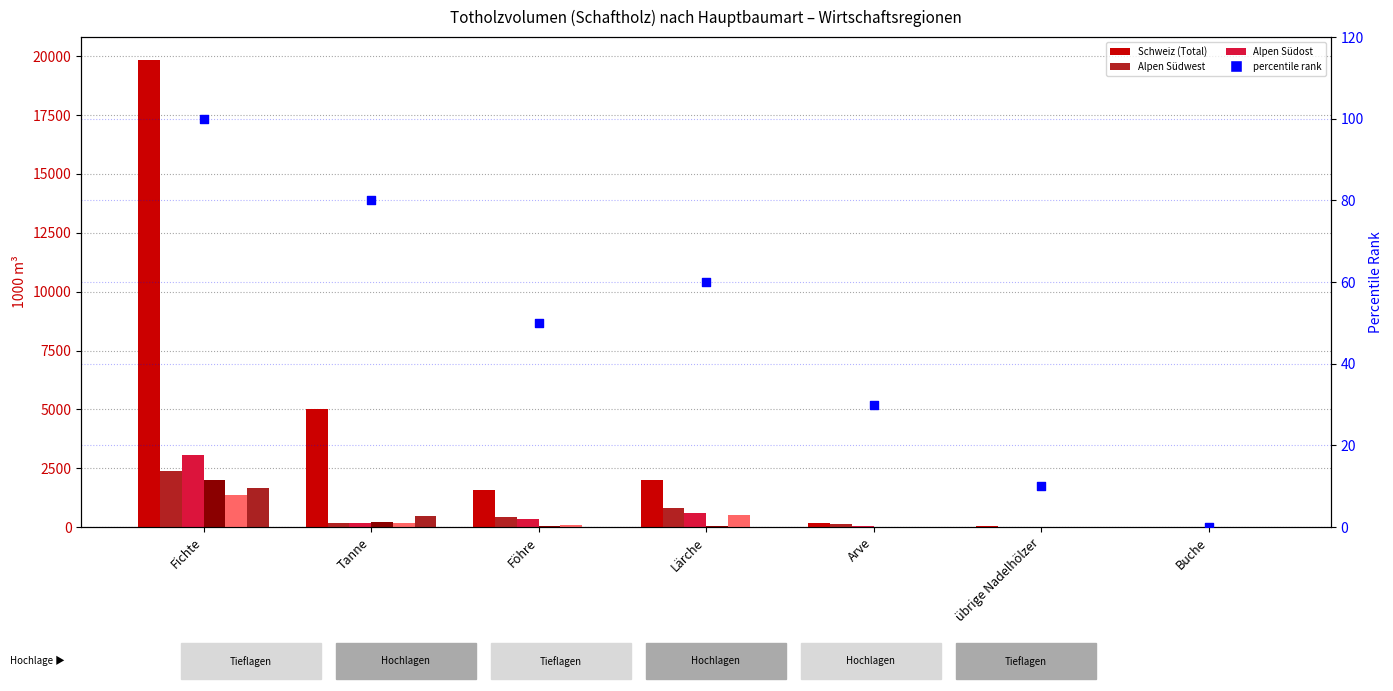

At which category is the sum across all series the highest?

Fichte